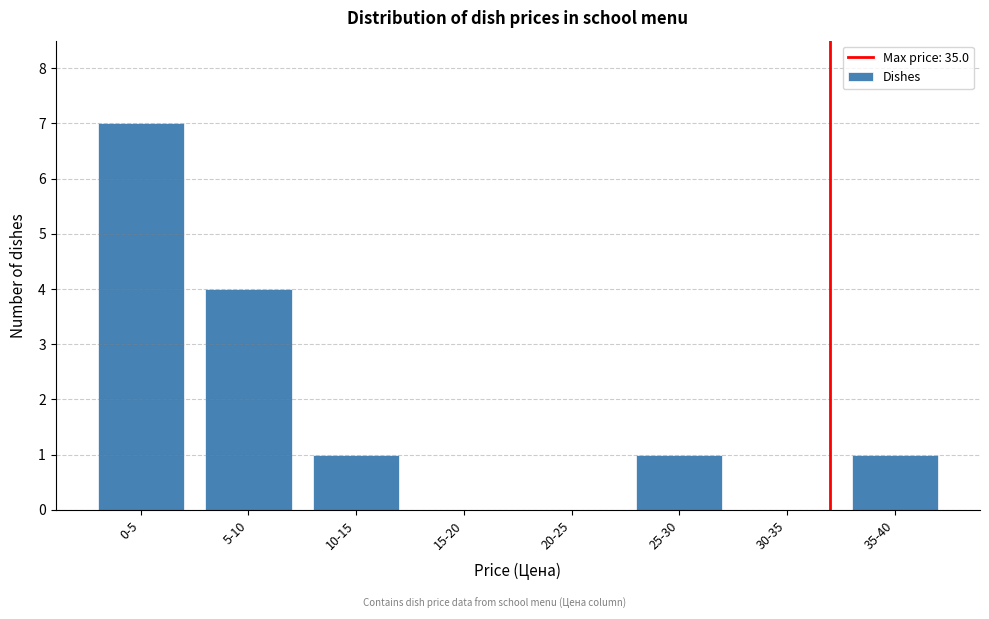

Reading left to right, extract all data points from this chart.

0-5=7	5-10=4	10-15=1	15-20=0	20-25=0	25-30=1	30-35=0	35-40=1